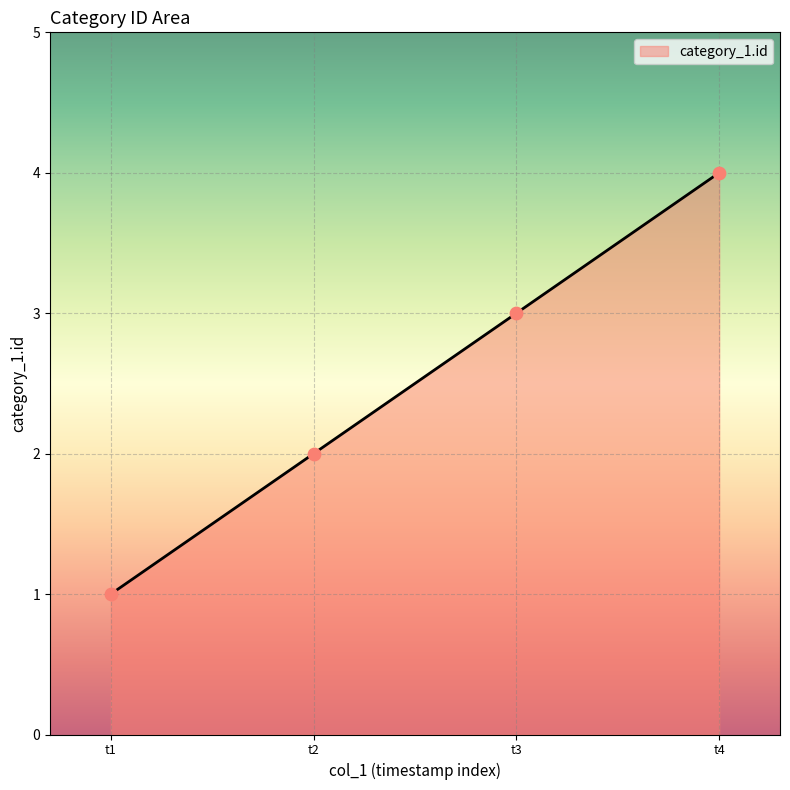

What is the ratio of the value at t3 to the value at t2?

1.5